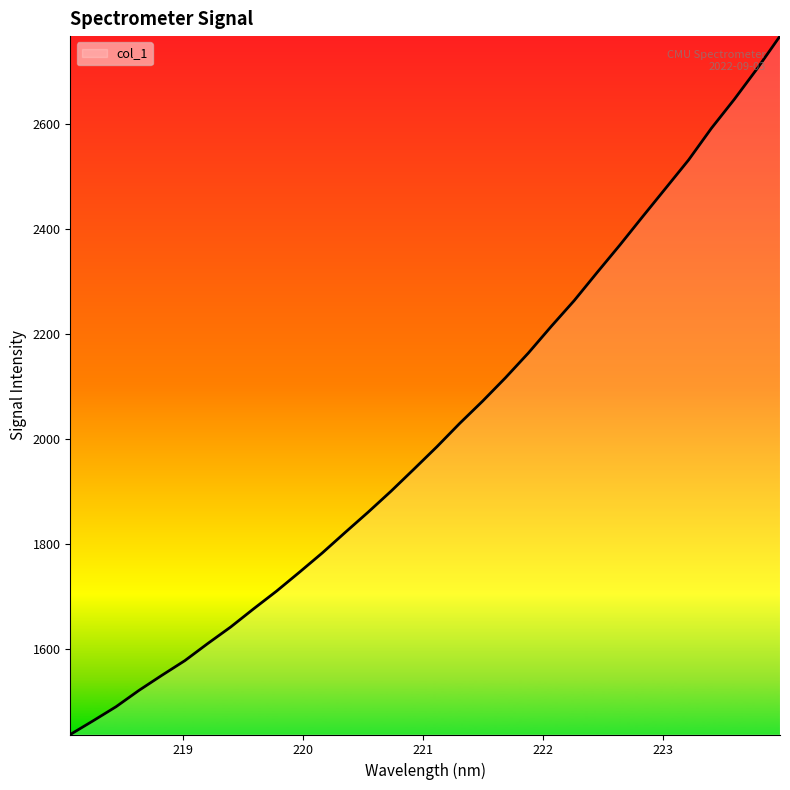

What is the maximum value shown in the chart?

2767.8